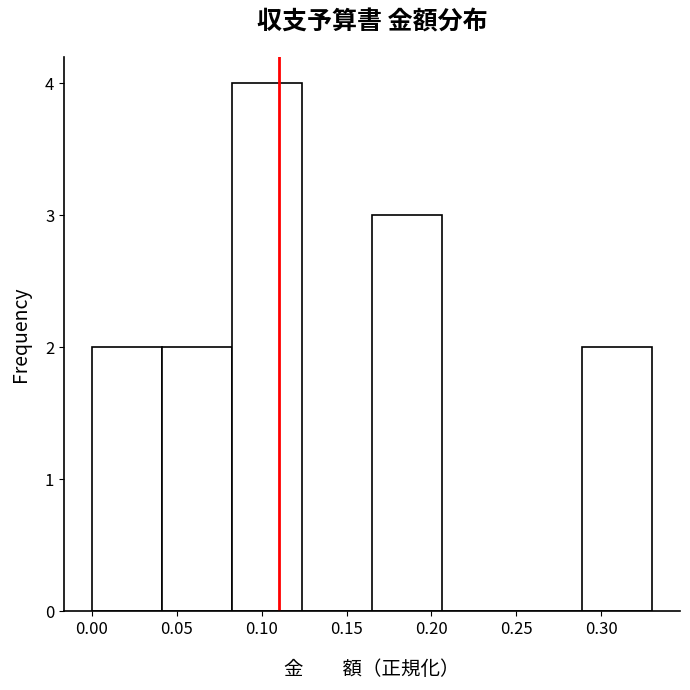

Reading left to right, list every bar in this chart as the range it spans on the x-axis followed by its height. Neither the bar edges nor the heights are printed on the chart, so give them approximately, as read against the axes.

0.000 to 0.040: 2
0.040 to 0.085: 2
0.085 to 0.125: 4
0.125 to 0.165: 0
0.165 to 0.205: 3
0.205 to 0.250: 0
0.250 to 0.290: 0
0.290 to 0.330: 2